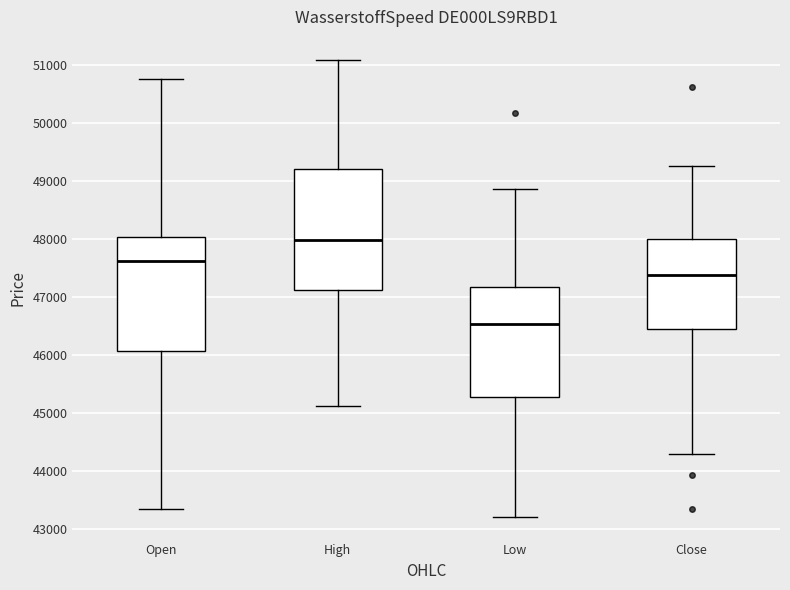

Which box has the highest median line?

High